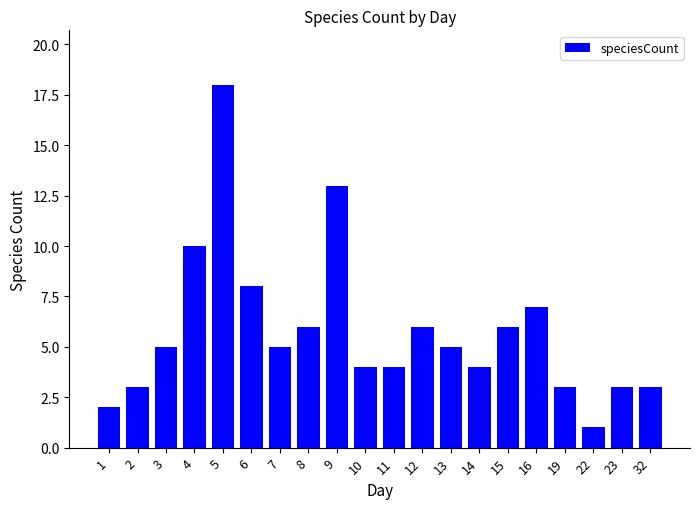

What is the sum of all values?

116